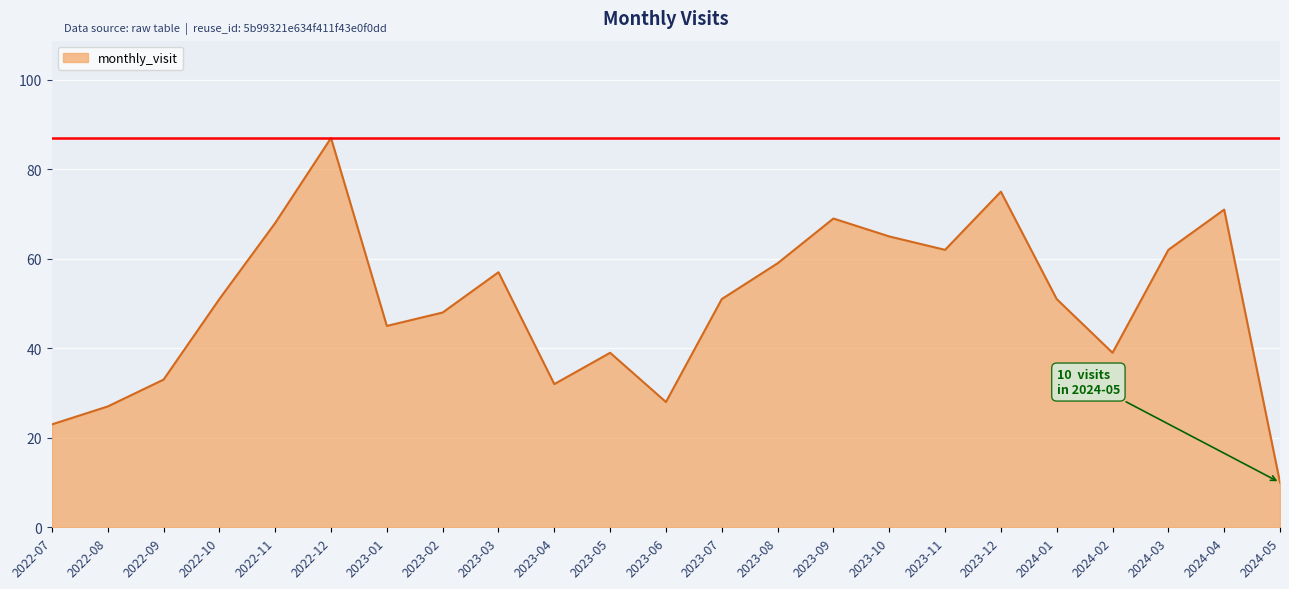

At which category does the chart reach its peak across all series?

2022-12